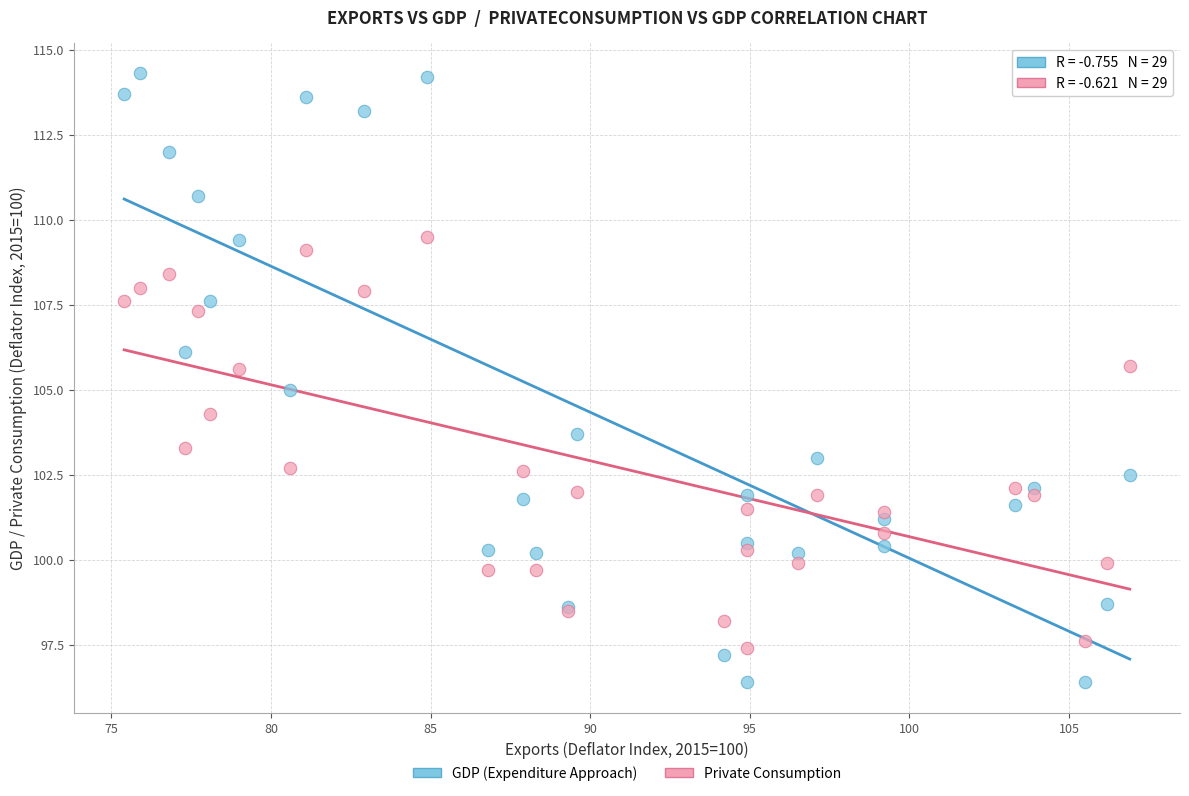

Which series reaches the maximum Y coordinate?

GDP (Expenditure Approach)